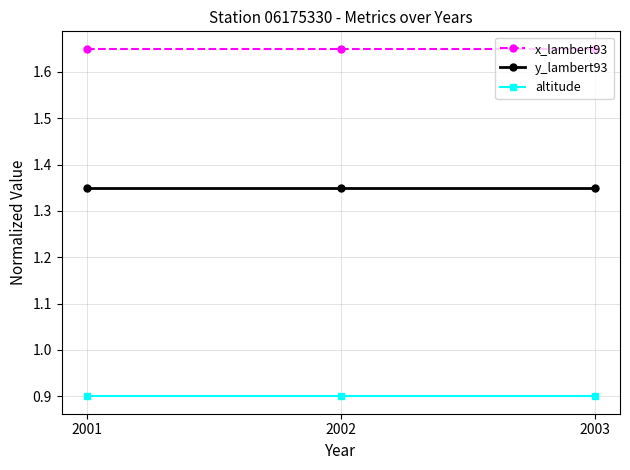

What is the highest value of the altitude series?

0.9